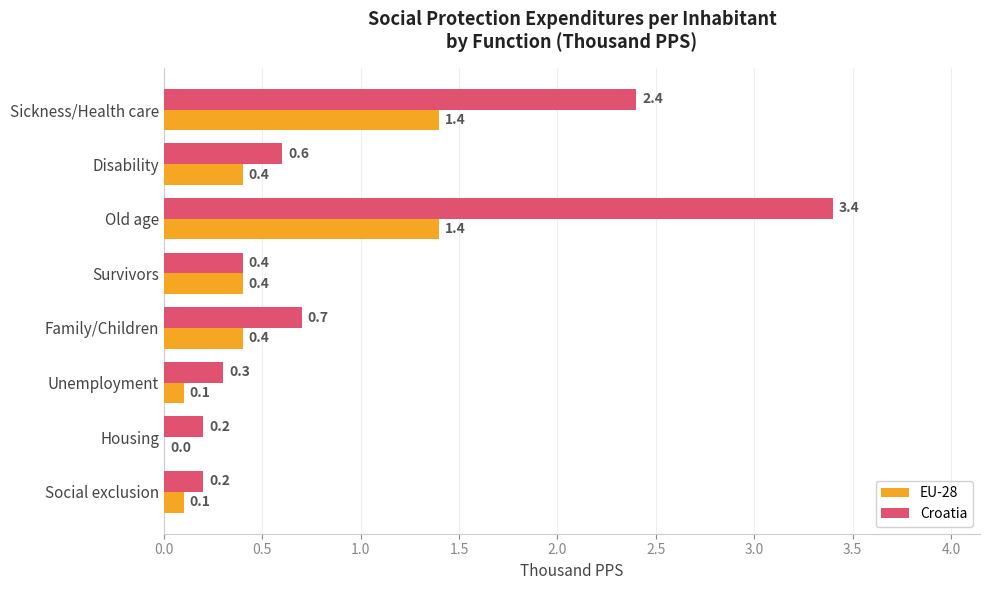

At which category is the sum across all series the highest?

Old age